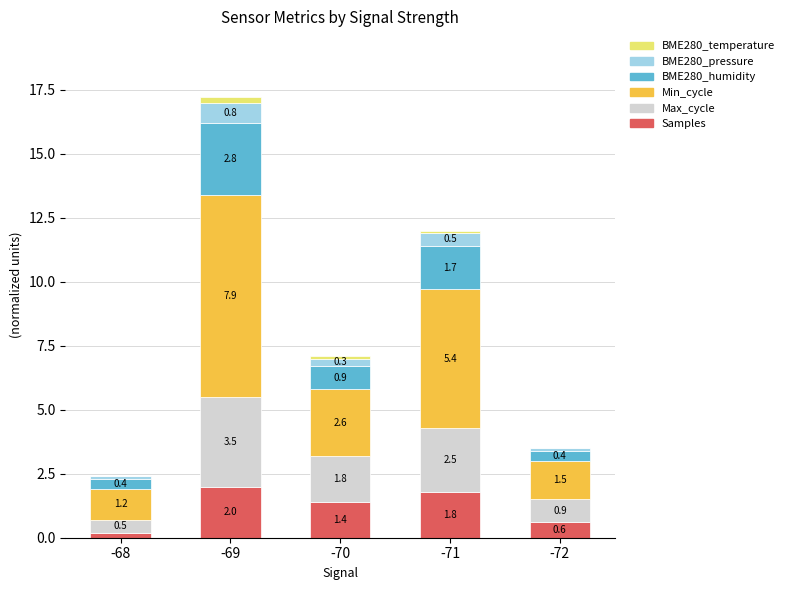

How many categories are shown in the chart?

5